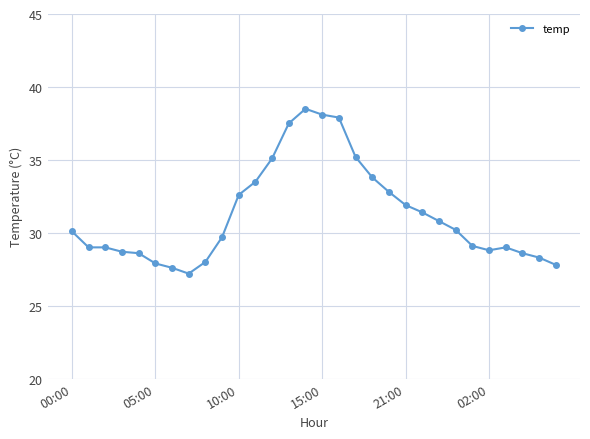

What is the sum of all values?

936.7